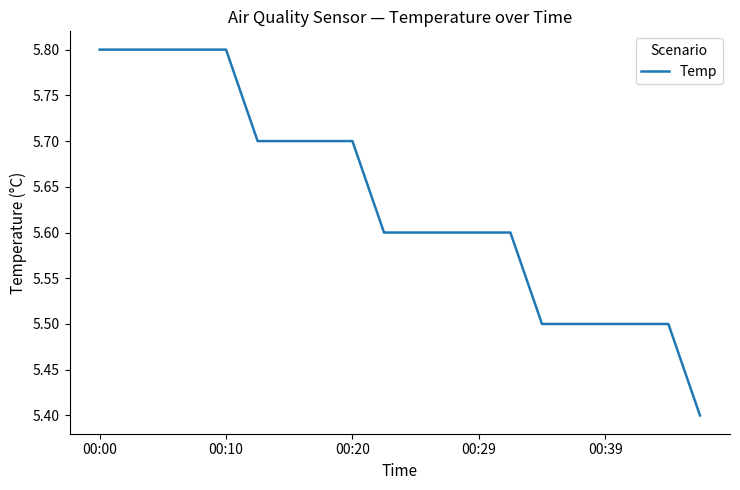

What is the greatest value displayed?

5.8